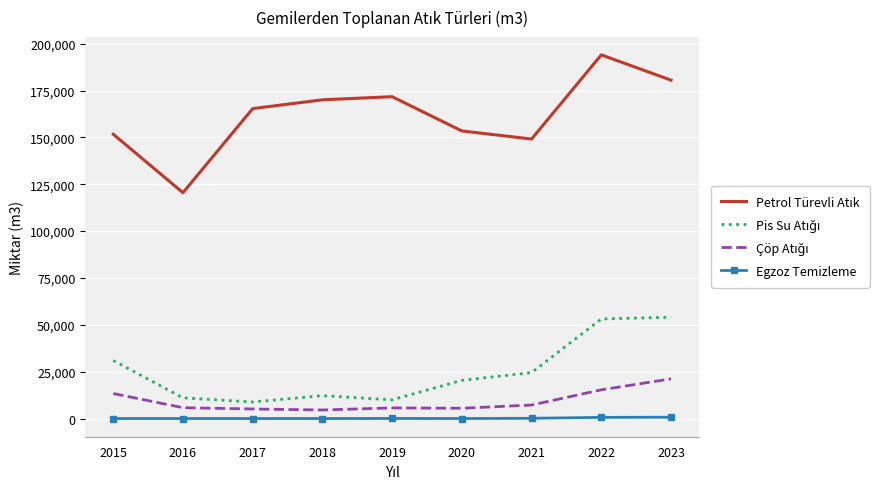

Which category has the highest value in the Petrol Türevli Atık series?

2022